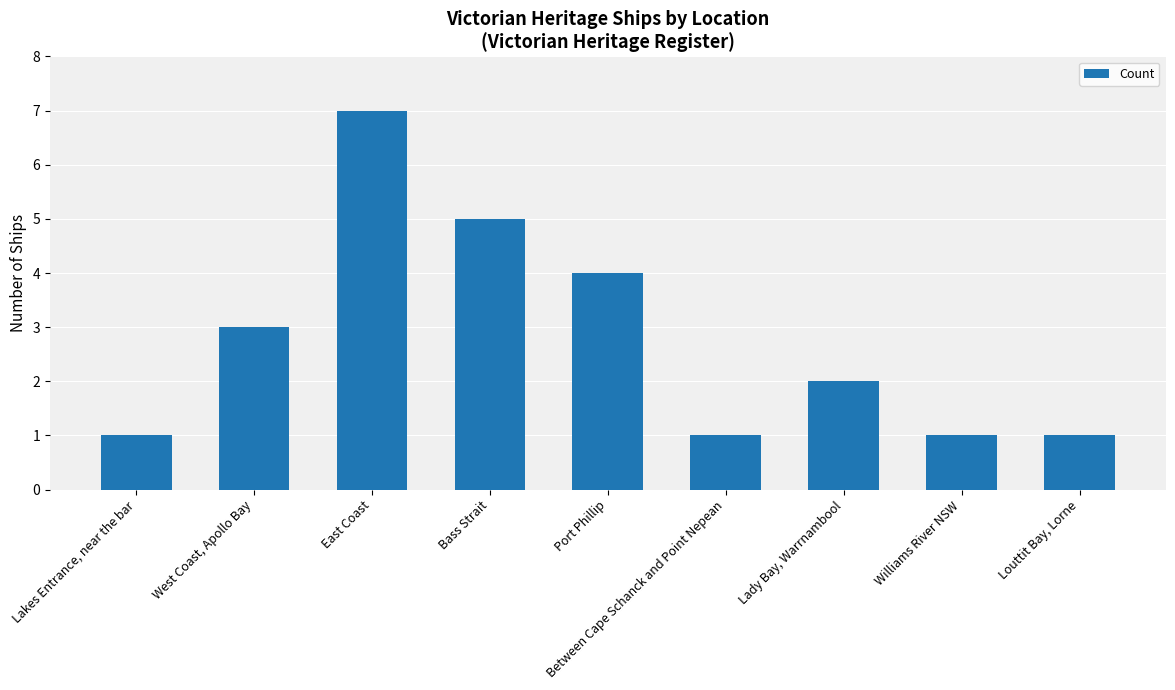

What is the difference between the maximum and minimum values?

6